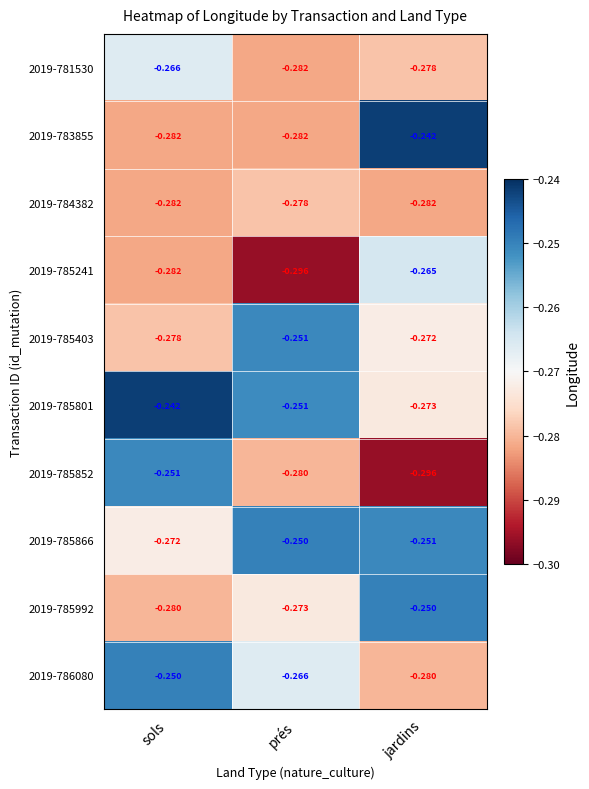

At which category is the sum across all series the highest?

sols